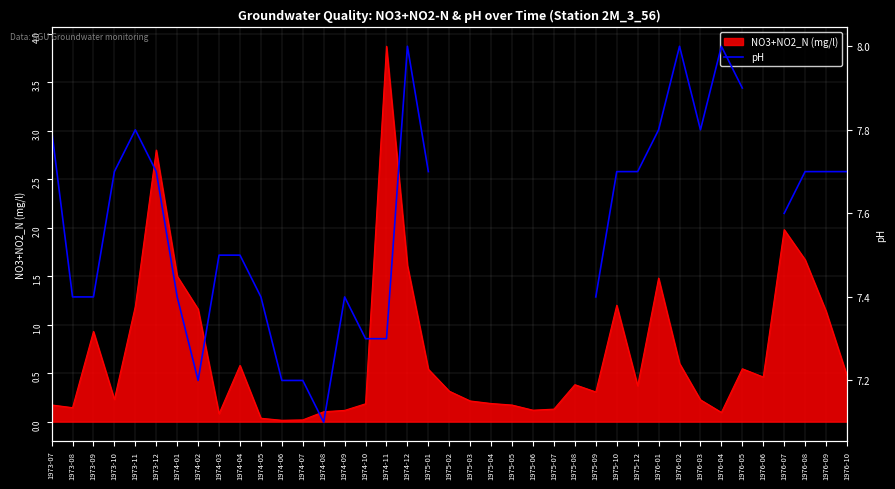

Is it true that NO3+NO2_N (mg/l) equals 0.1 at 1974-03?

True